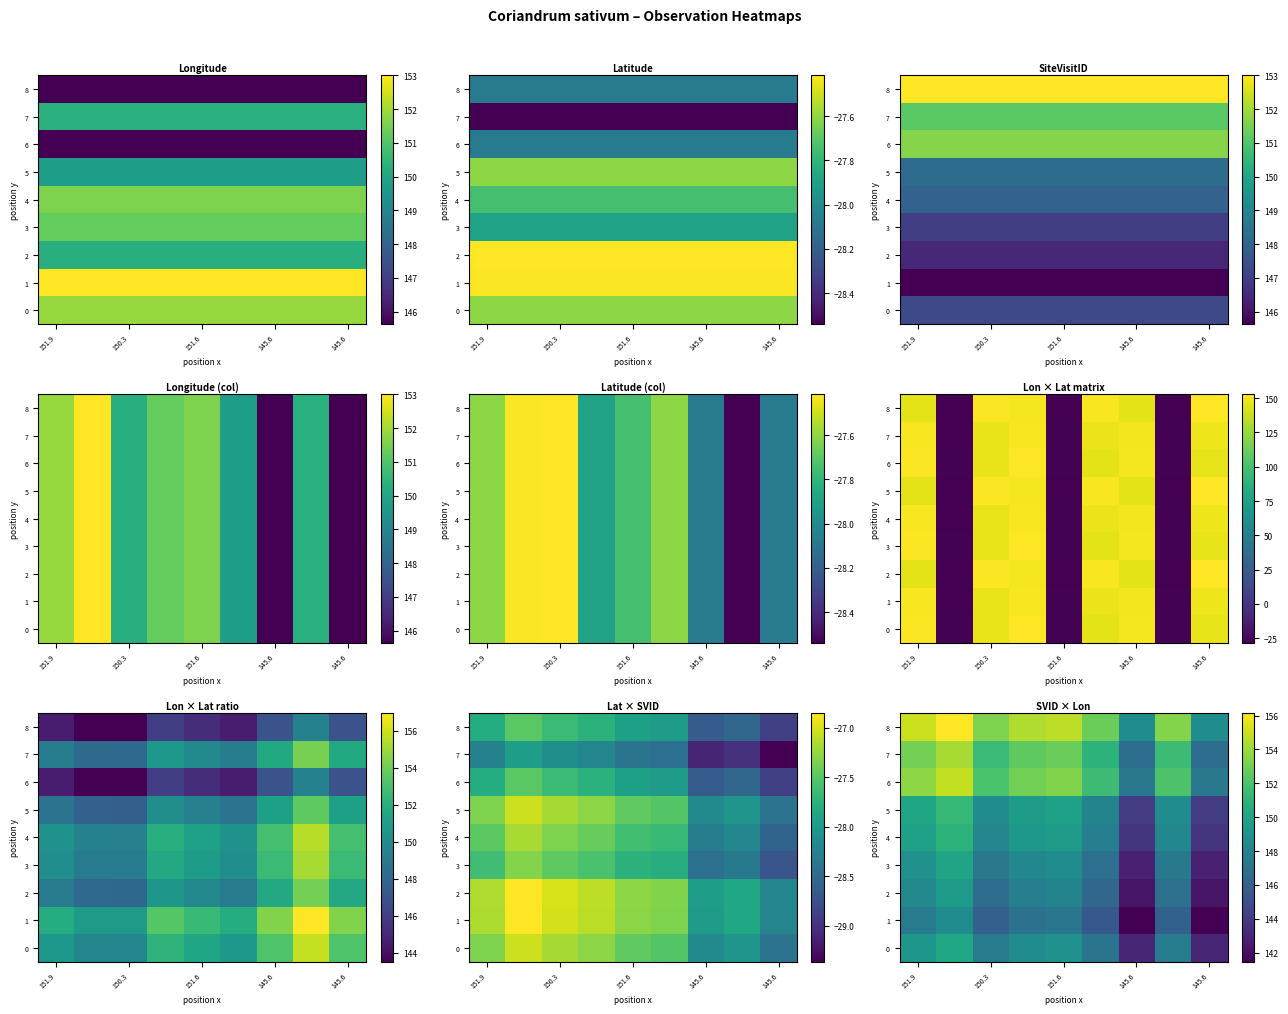

How many data points does each series have?

9